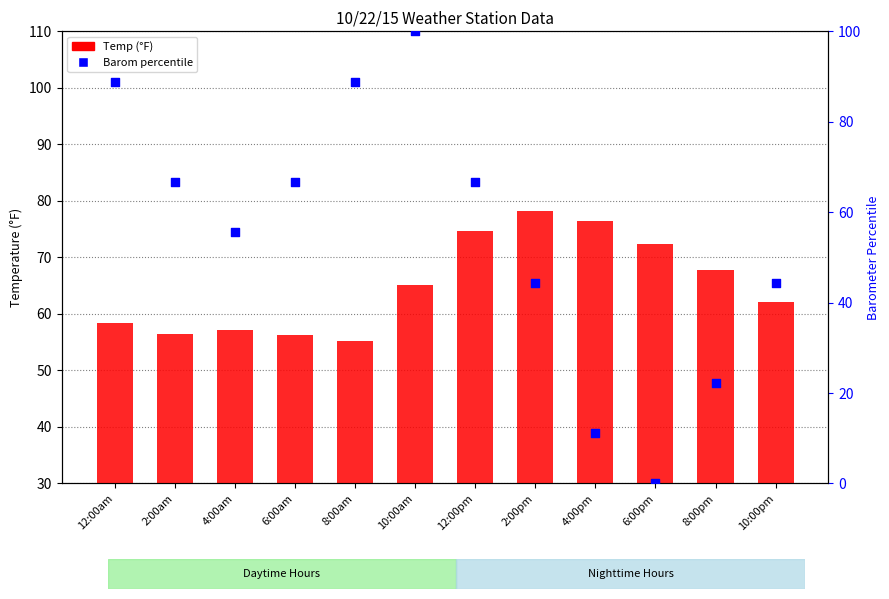

Which series reaches the minimum Y coordinate?

Barom percentile